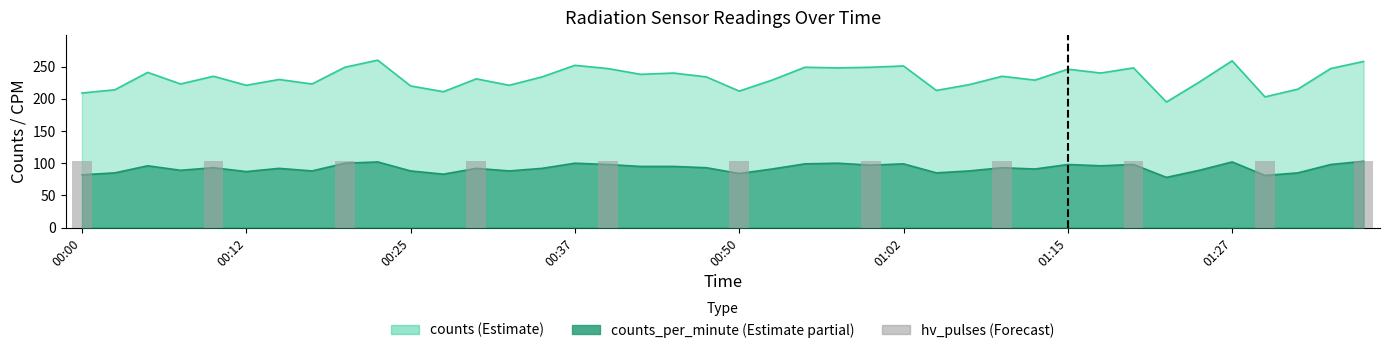

Which has a higher value, 22 or 32?

32